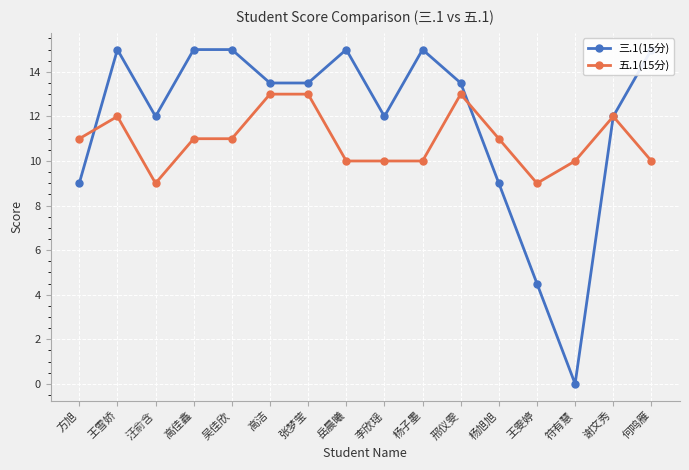

What is the approximate value of 五.1(15分) at 邢仪雯?

13